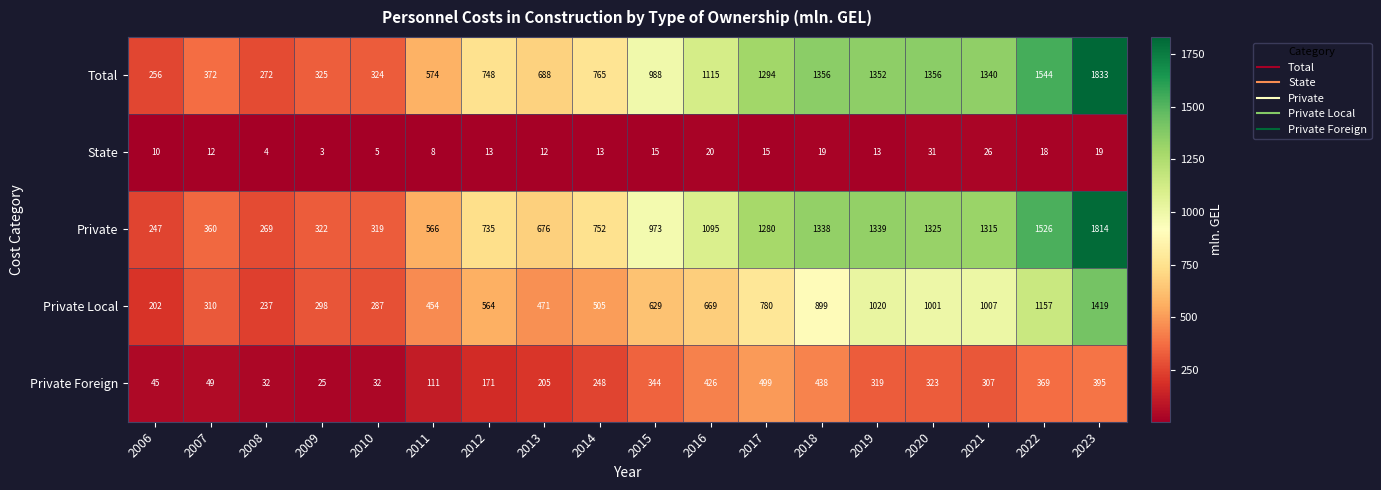

Which series has the widest spread of values?

Total